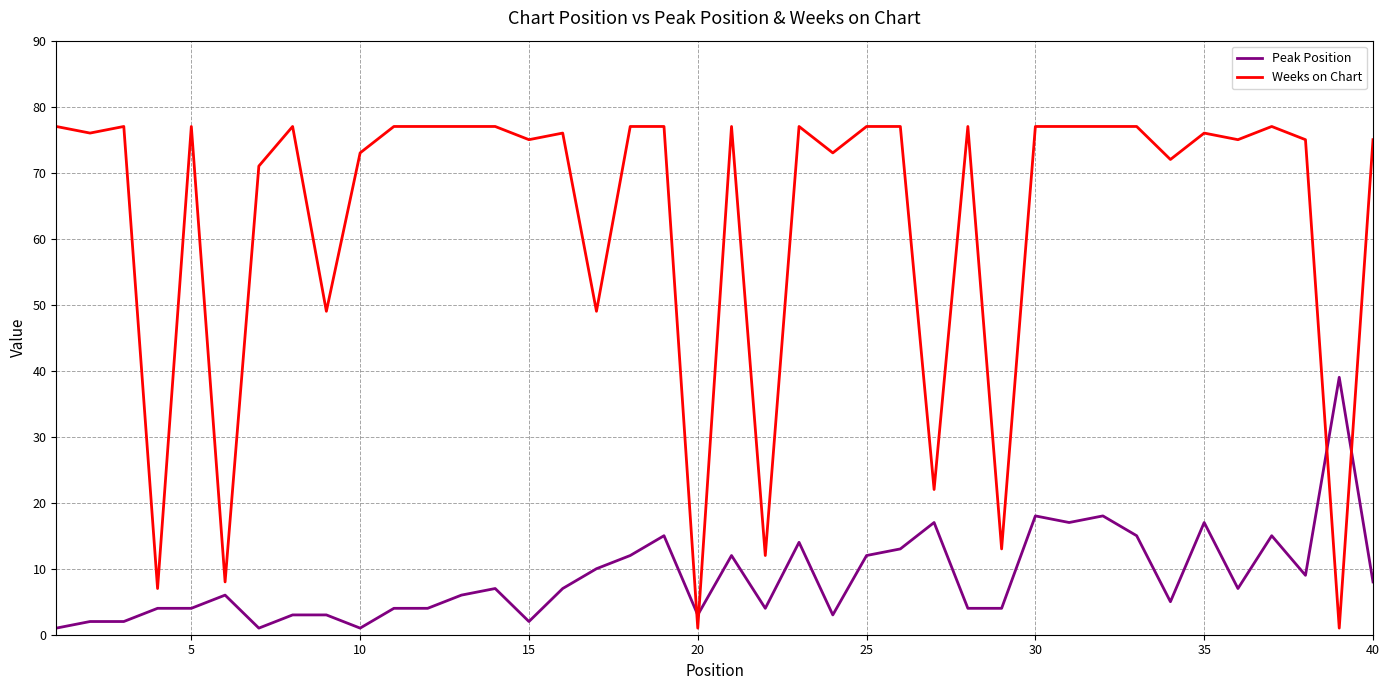

Rank the series by their average value, from lowest to highest.

Peak Position, Weeks on Chart